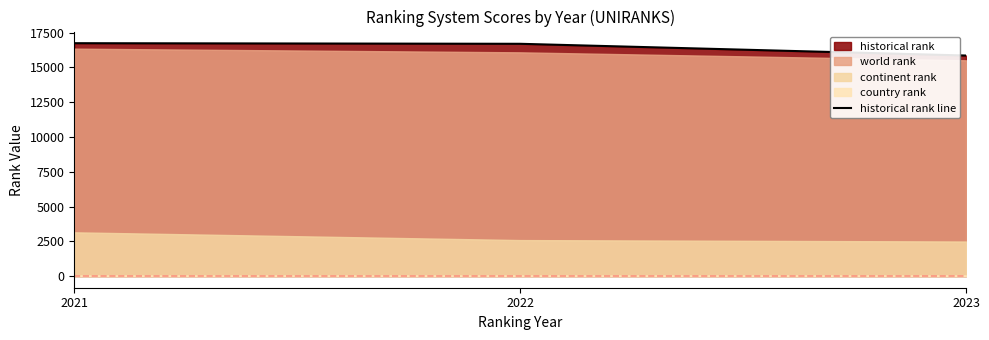

Which has a higher value, 2023 or 2021?

2021